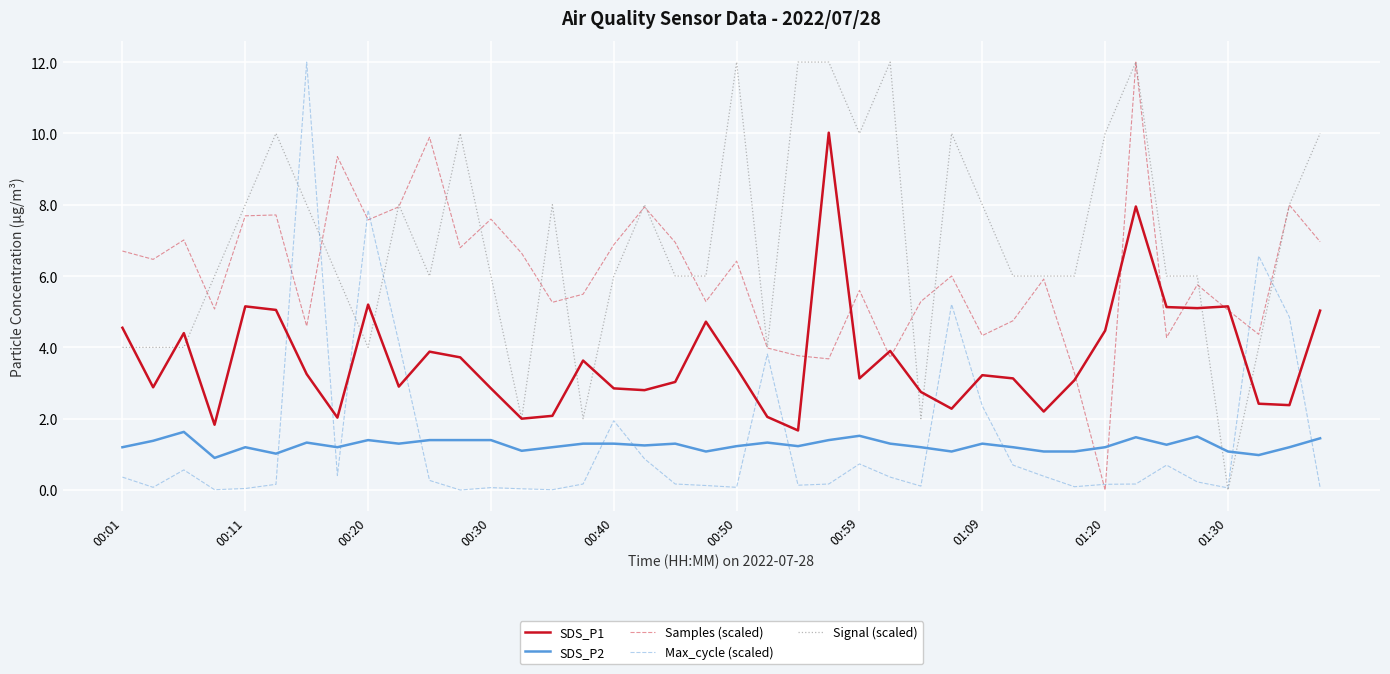

What is the highest value of the Max_cycle (scaled) series?

12.0